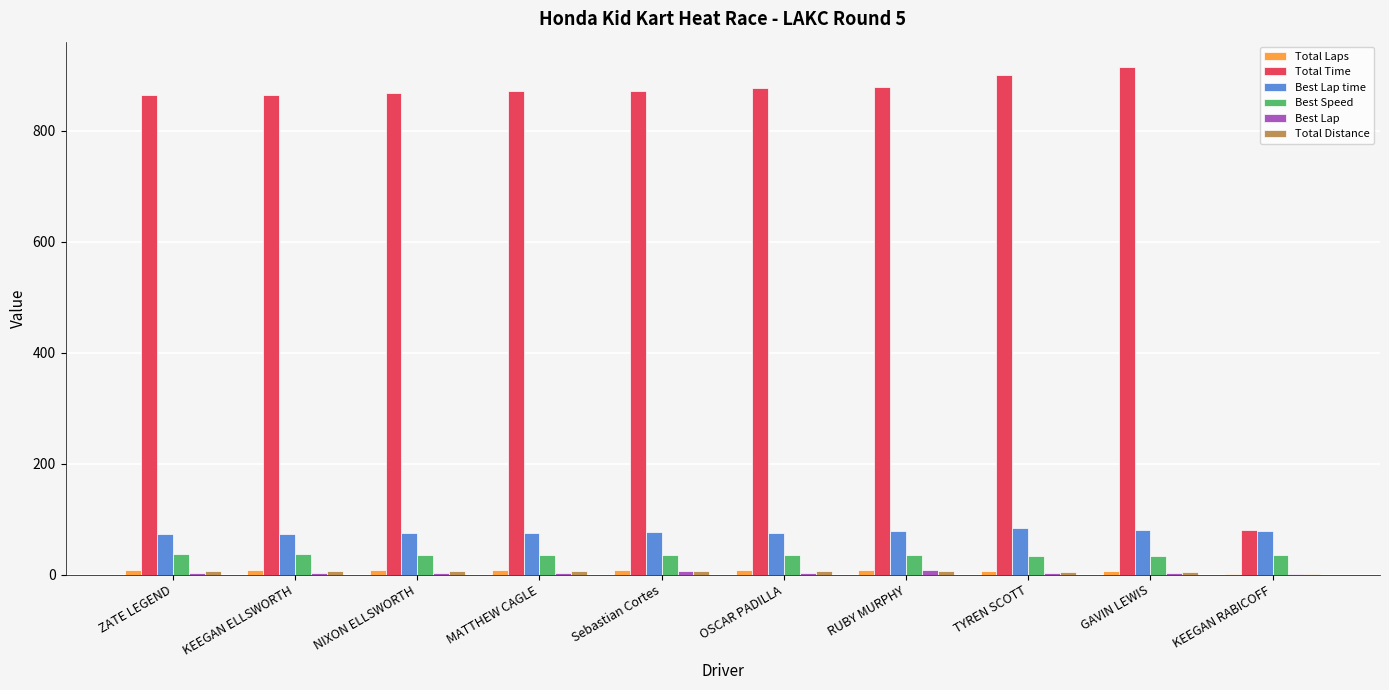

Which series has the largest total across all categories?

Total Time